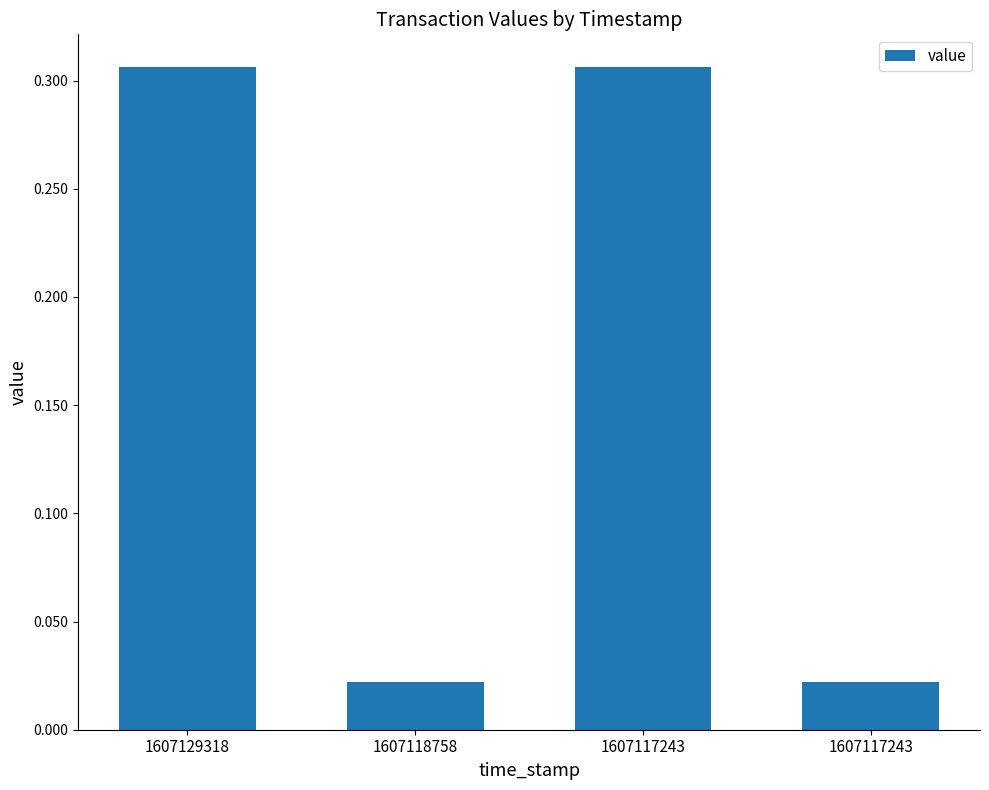

Between 1607118758 and 1607117243, which is larger?

1607117243